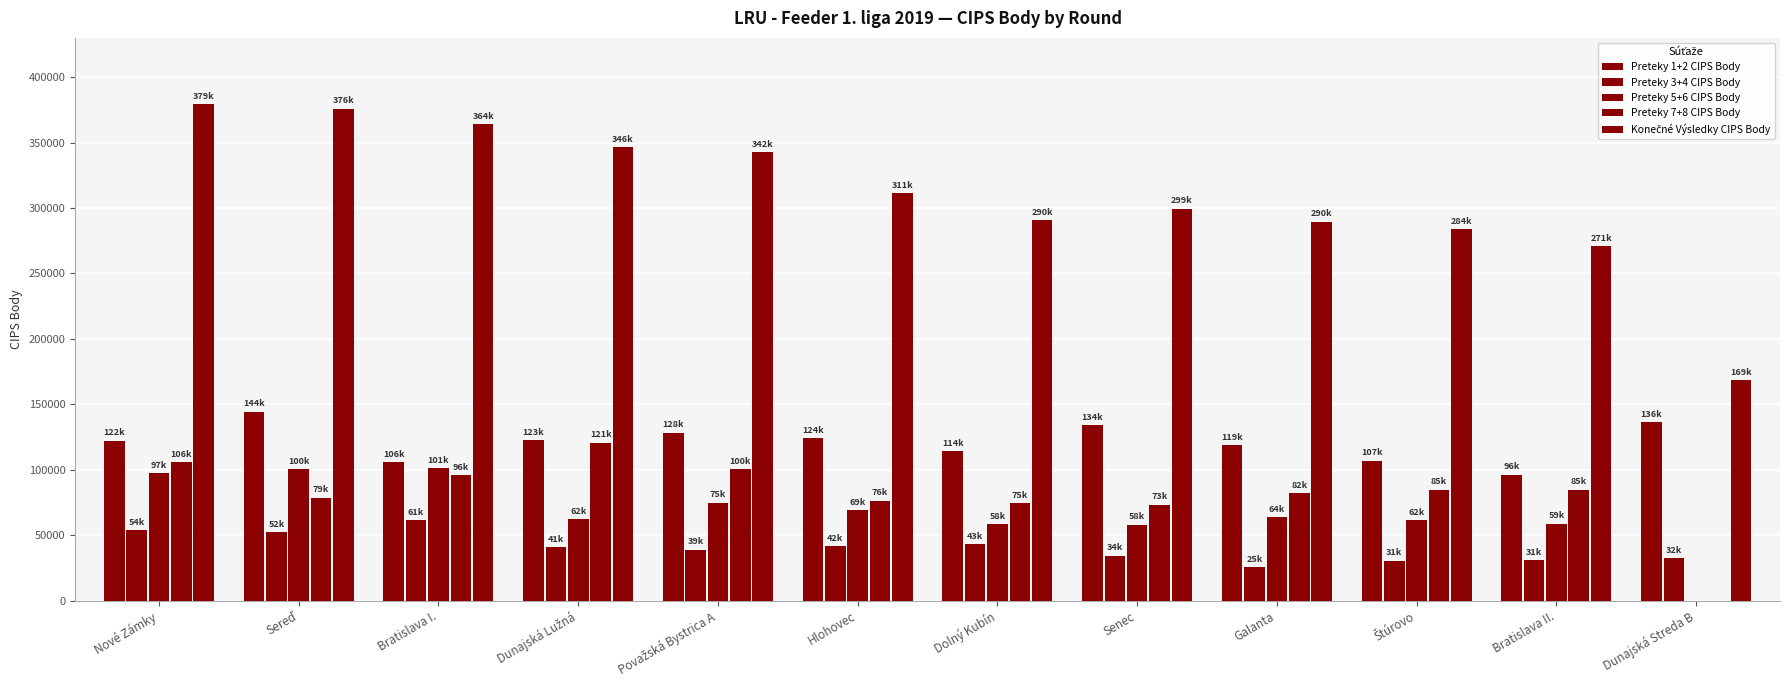

Does the chart contain stacked bars?

No